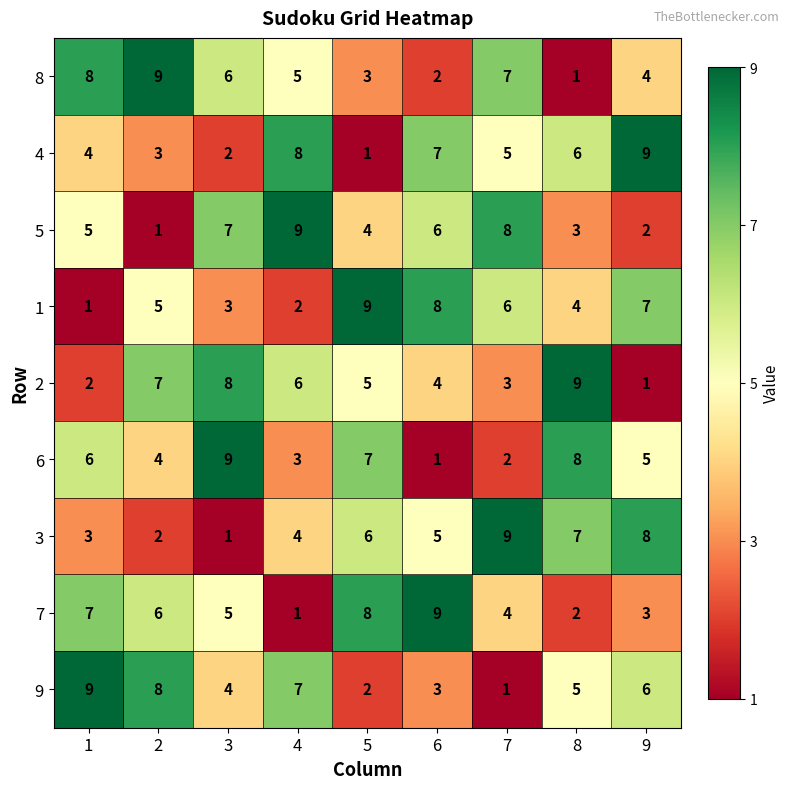

What is the total value across all series at 5?

45